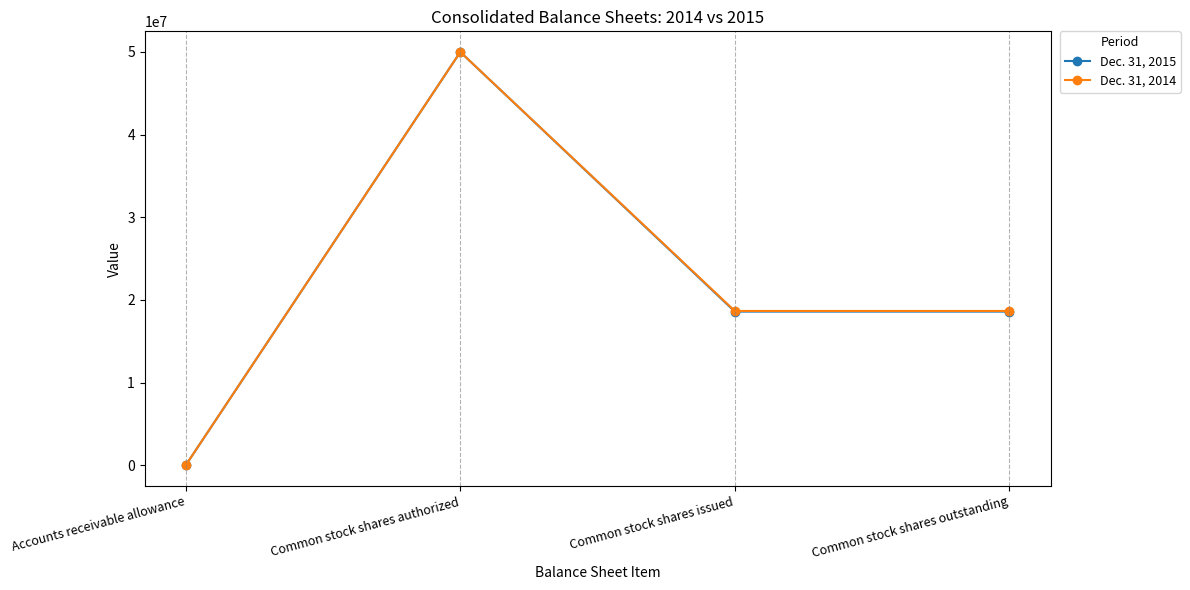

Which series has the widest spread of values?

Dec. 31, 2015